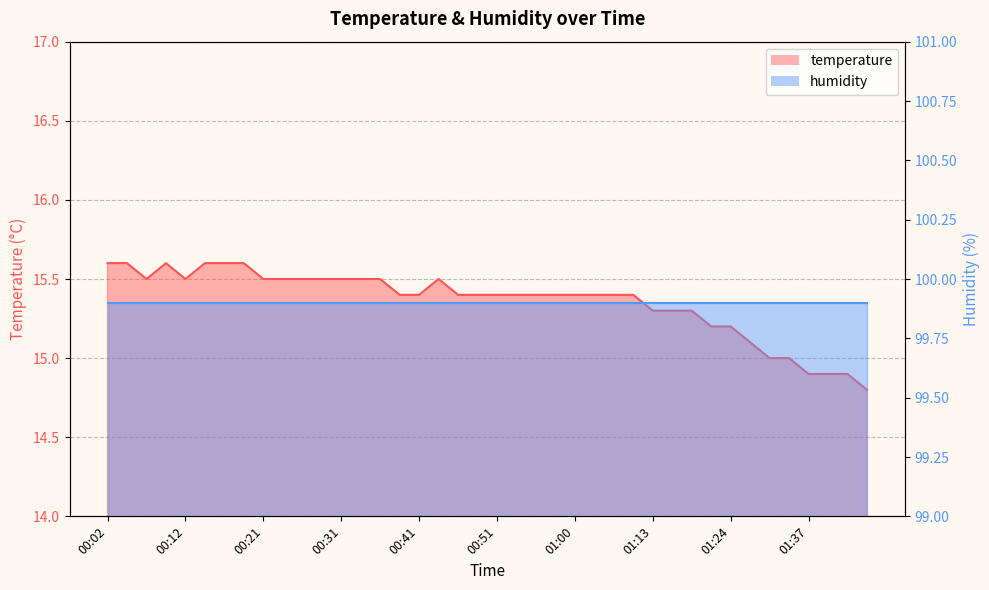

Which category has the highest value across all series?

00:02